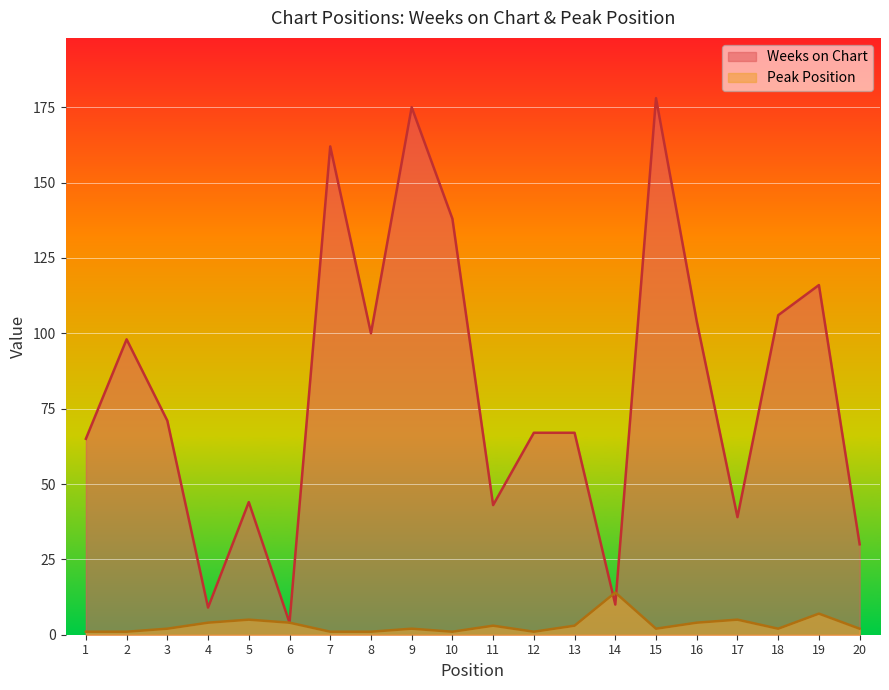

Which series has the largest total across all categories?

Weeks on Chart